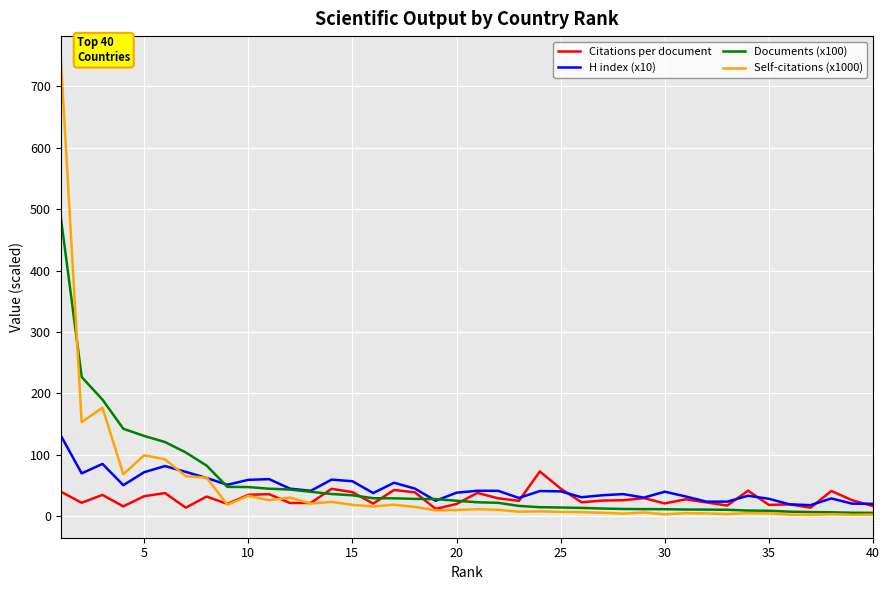

What is the highest value of the Self-citations (x1000) series?

744.9